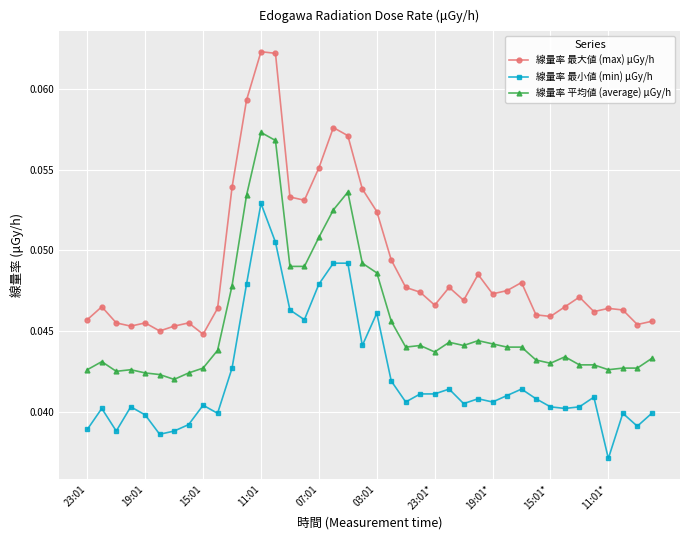

True or false: 線量率 最大値 (max) μGy/h has more than 2 interior local peaks.

True